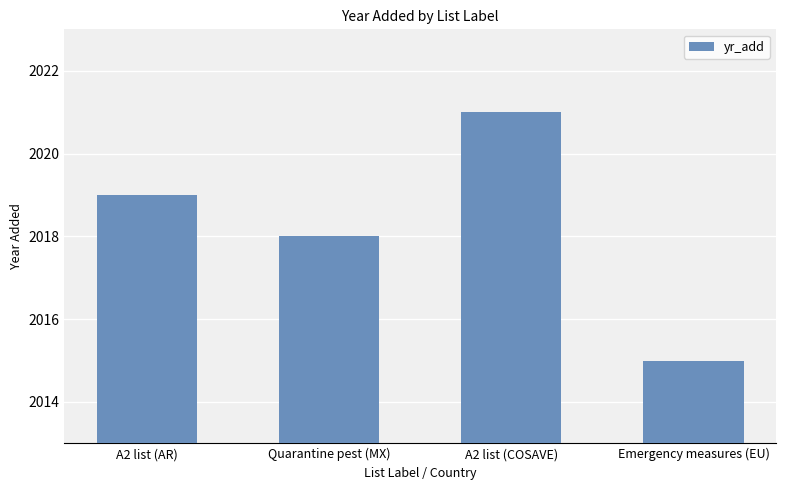

How many series are shown in this chart?

1